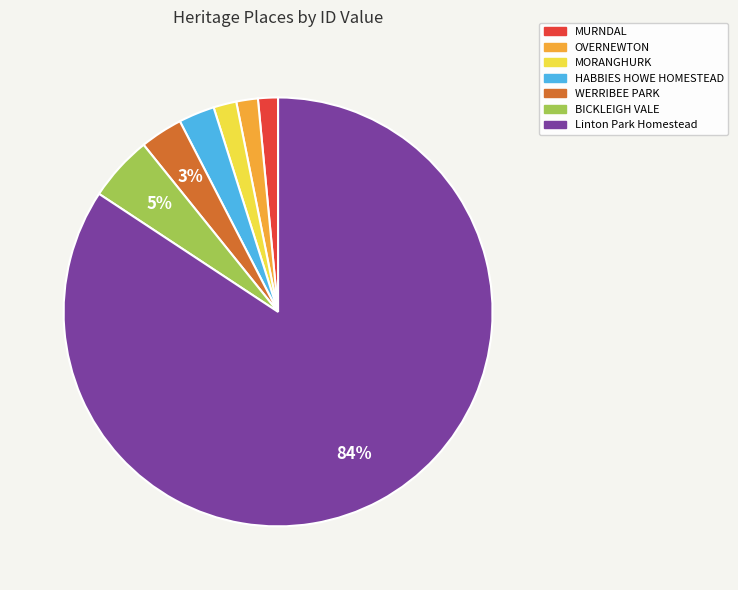

To the nearest percent, what is the difference between the MORANGHURK and WERRIBEE PARK slice percentages?

1%